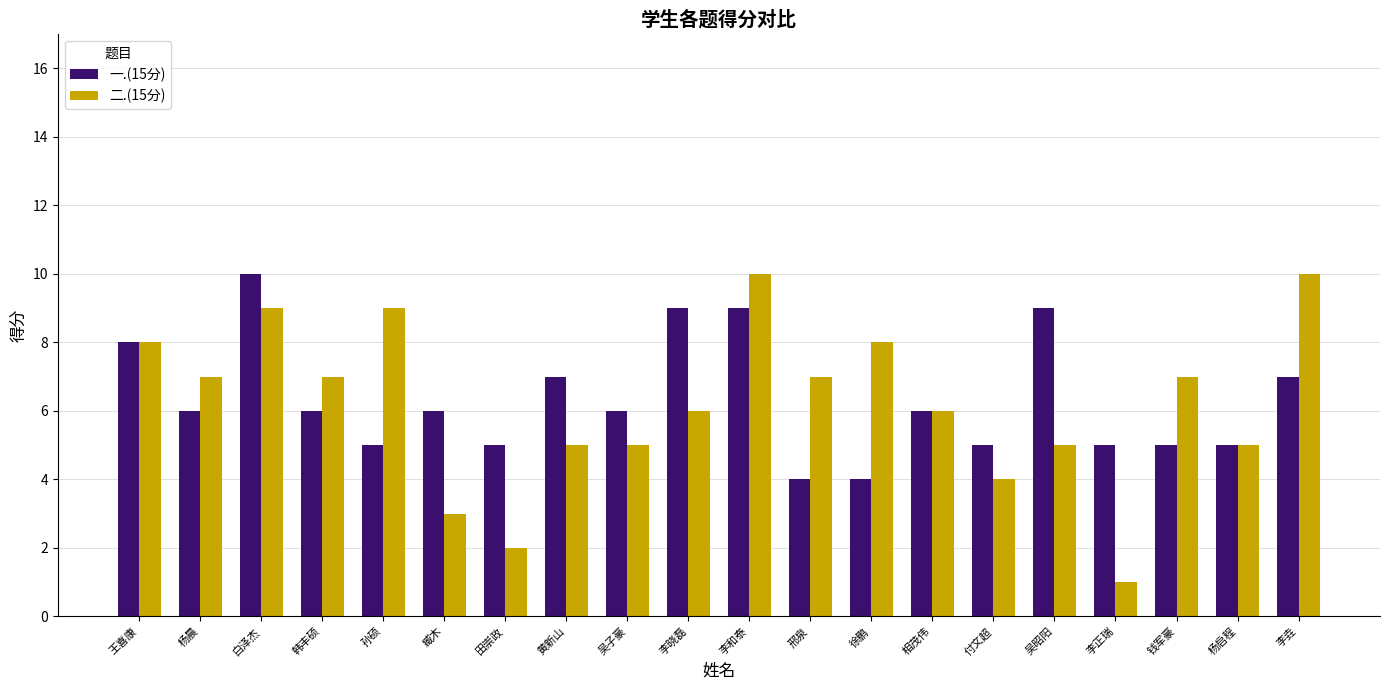

What is the label of the 12th bar from the right?

吴子豪